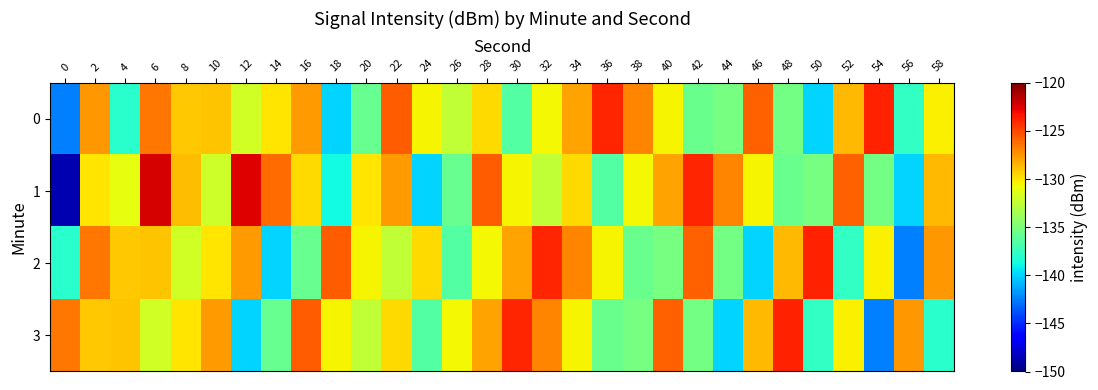

How many data points does each series have?

30